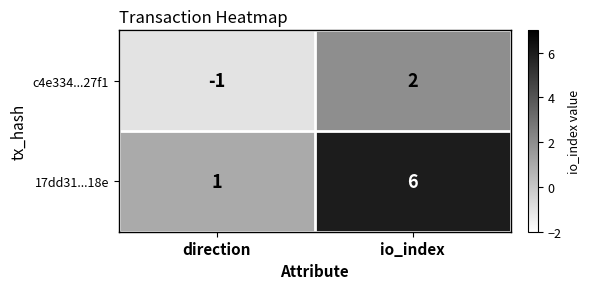

Where is 17dd31...18e nearest to the value 3?

direction